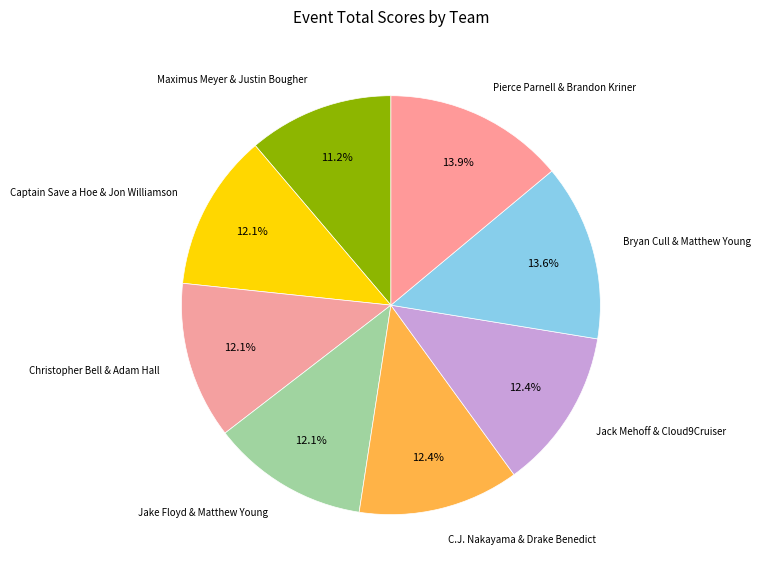

Which has a higher value, Bryan Cull & Matthew Young or Jake Floyd & Matthew Young?

Bryan Cull & Matthew Young